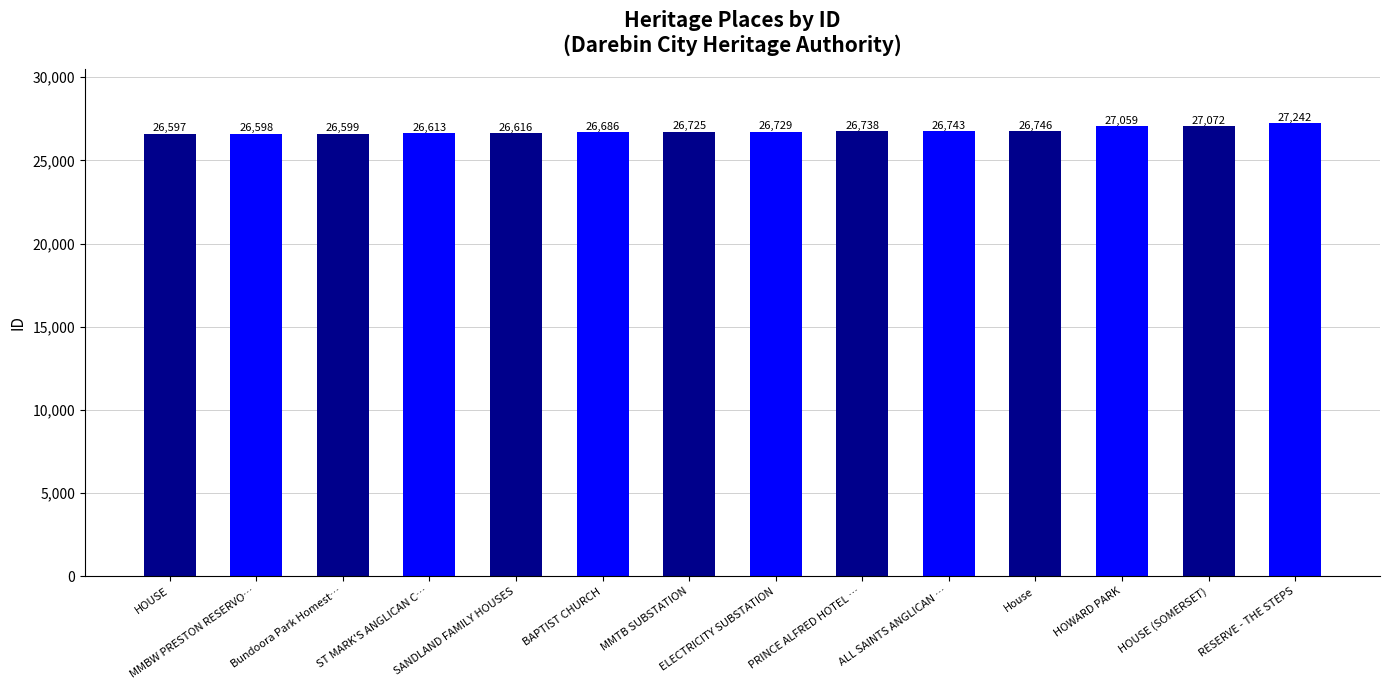

Is it true that the value at ELECTRICITY SUBSTATION is 26729?

True